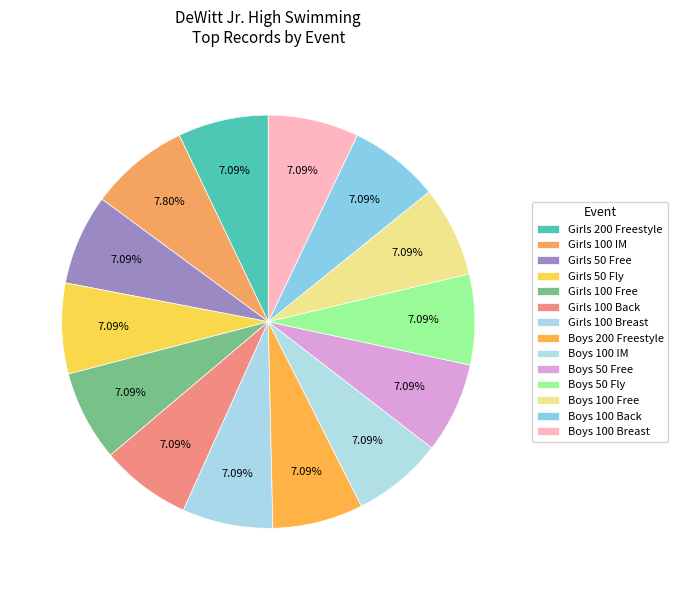

Is it true that Girls 100 Back is 1% of the pie?

False